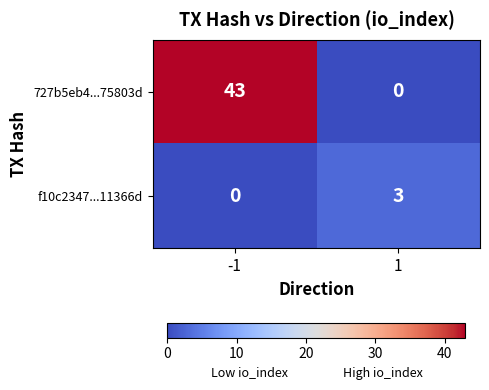

Reading left to right, extract all data points from this chart.

727b5eb4...75803d: 43	0
f10c2347...11366d: 0	3